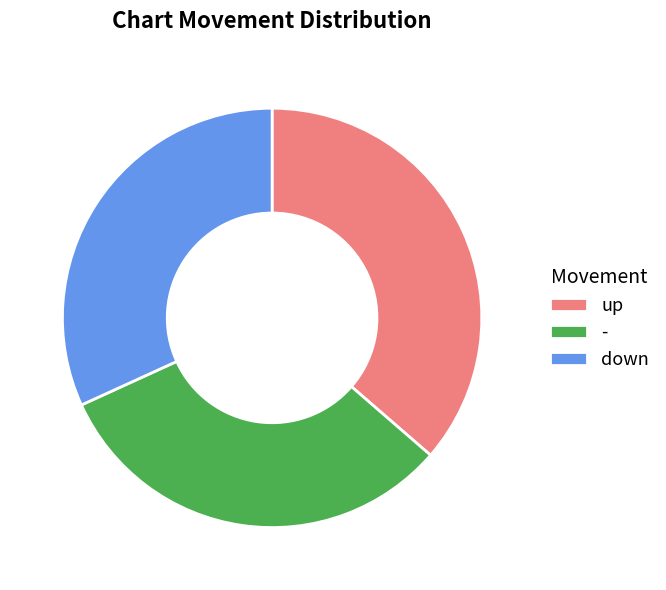

Does any single category account for the majority?

No